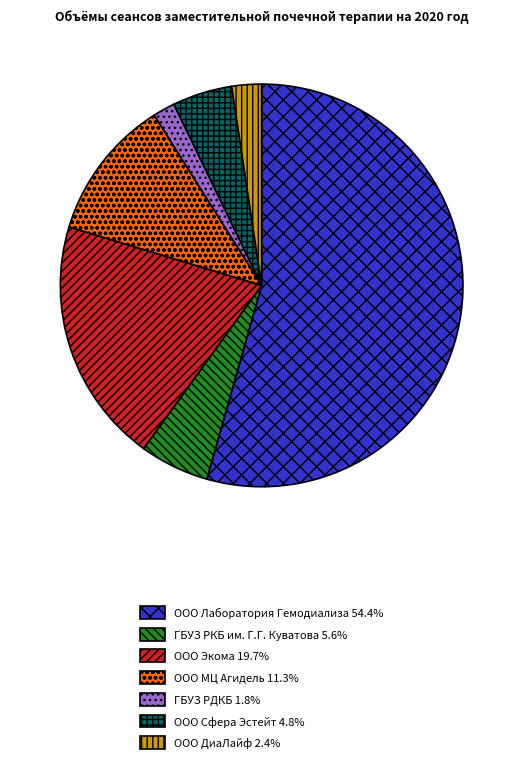

Do ООО Сфера Эстейт 4.8% and ООО Экома 19.7% together represent more than half of the pie?

No